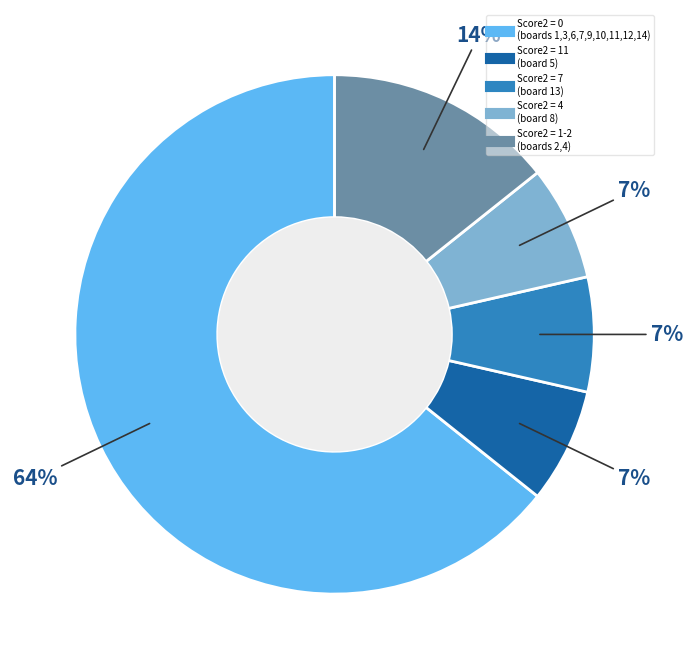

Is there any slice that represents more than half of the pie?

Yes